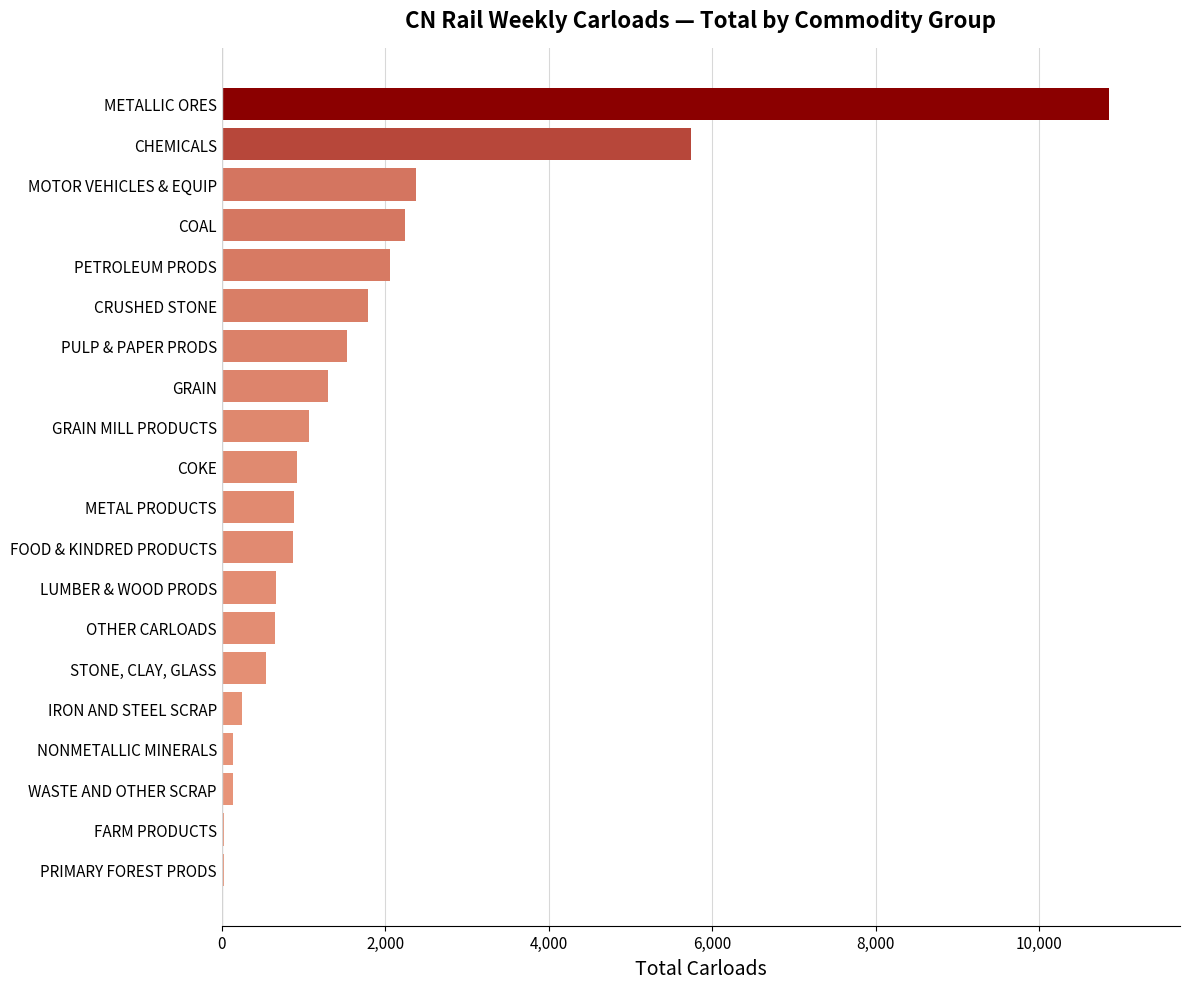

Where is the data nearest to the value 5438?

CHEMICALS